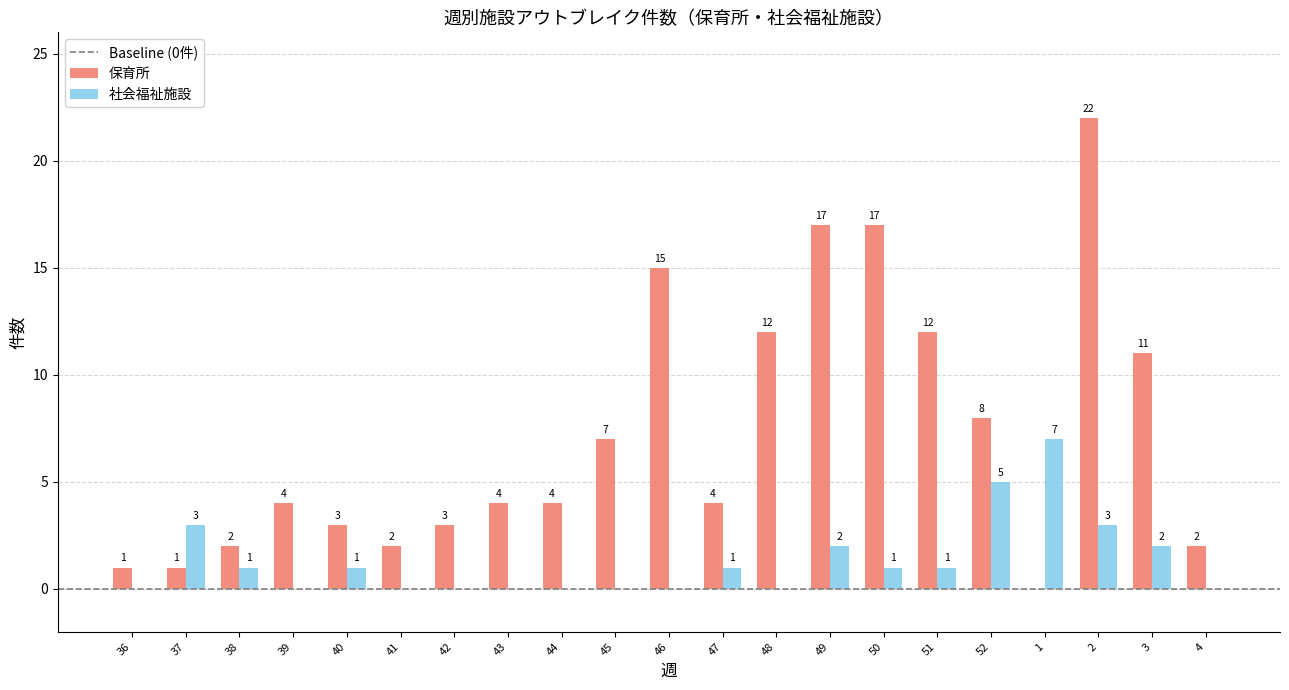

Reading left to right, list all the values displayed in this chart.

保育所: 1	1	2	4	3	2	3	4	4	7	15	4	12	17	17	12	8	0	22	11	2
社会福祉施設: 0	3	1	0	1	0	0	0	0	0	0	1	0	2	1	1	5	7	3	2	0